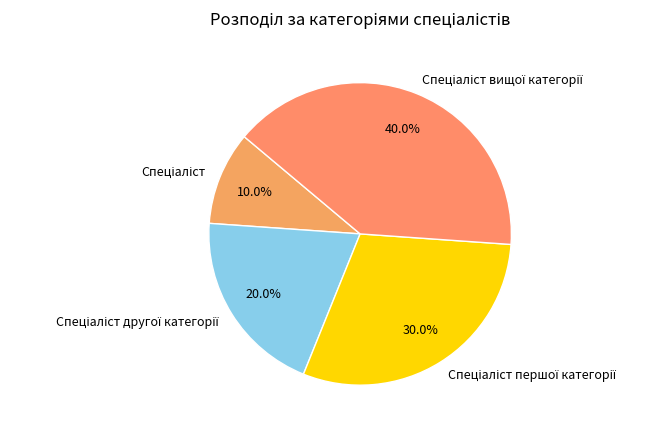

Is there a majority slice in this chart?

No